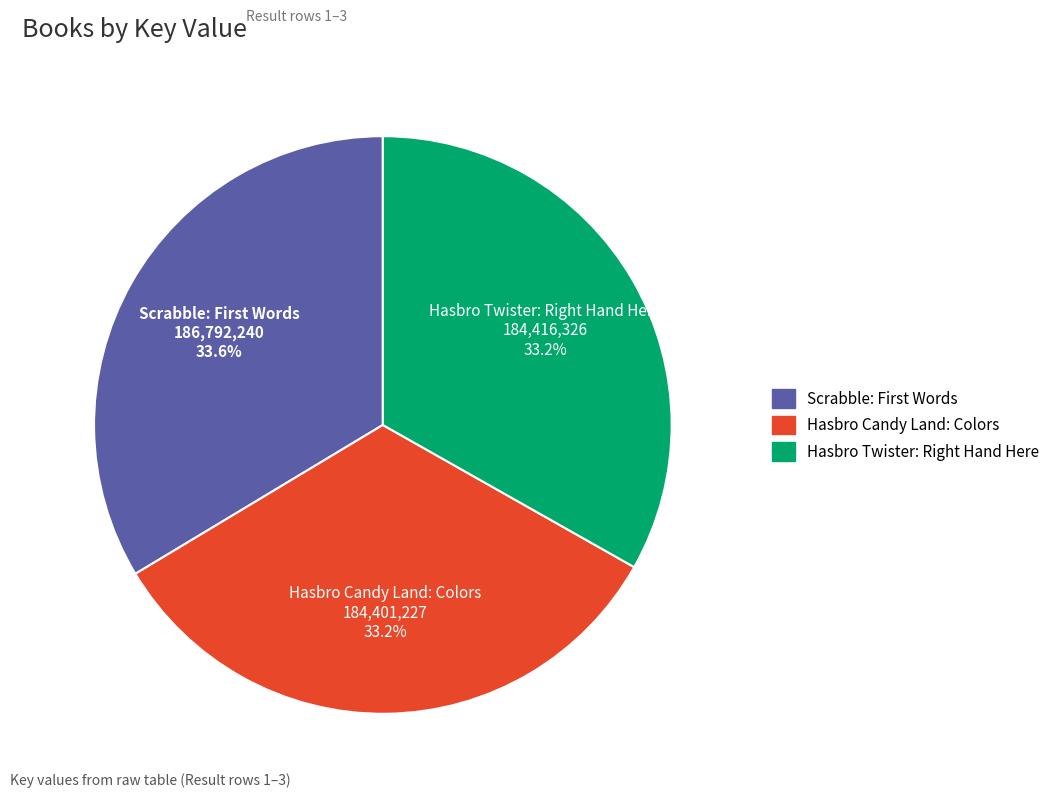

Is there a majority slice in this chart?

No